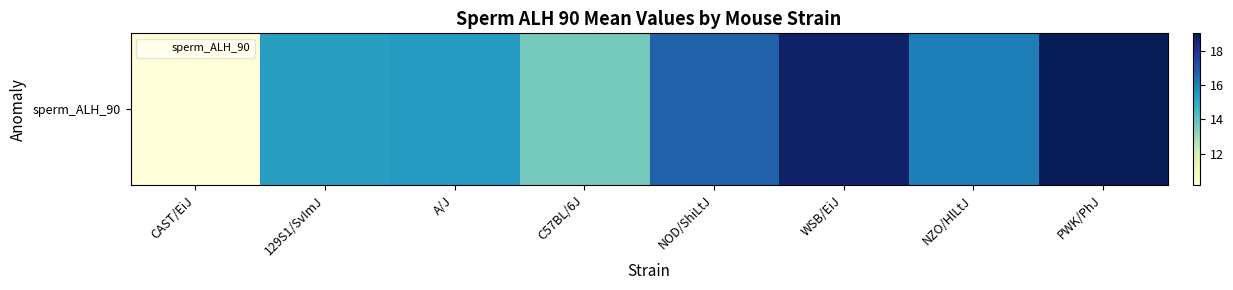

What is the smallest value displayed?

10.2